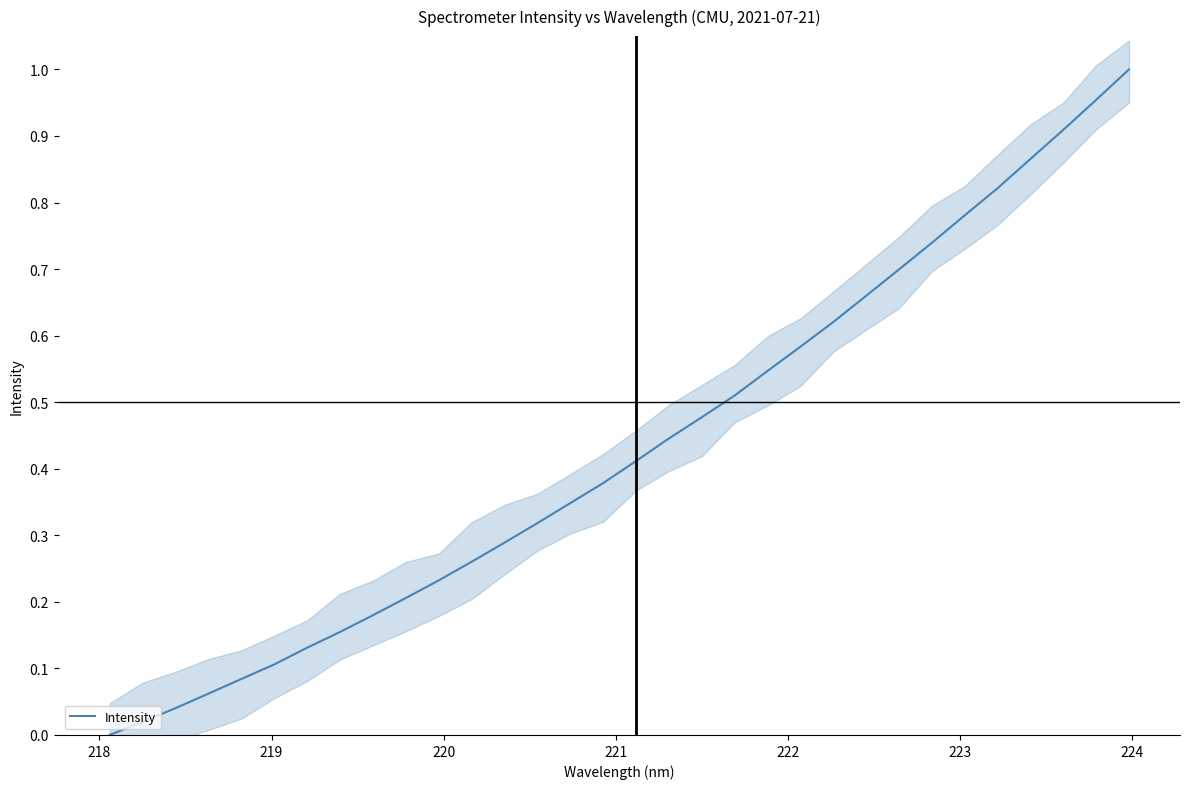

What is the difference between the maximum and second lowest values?

1.0